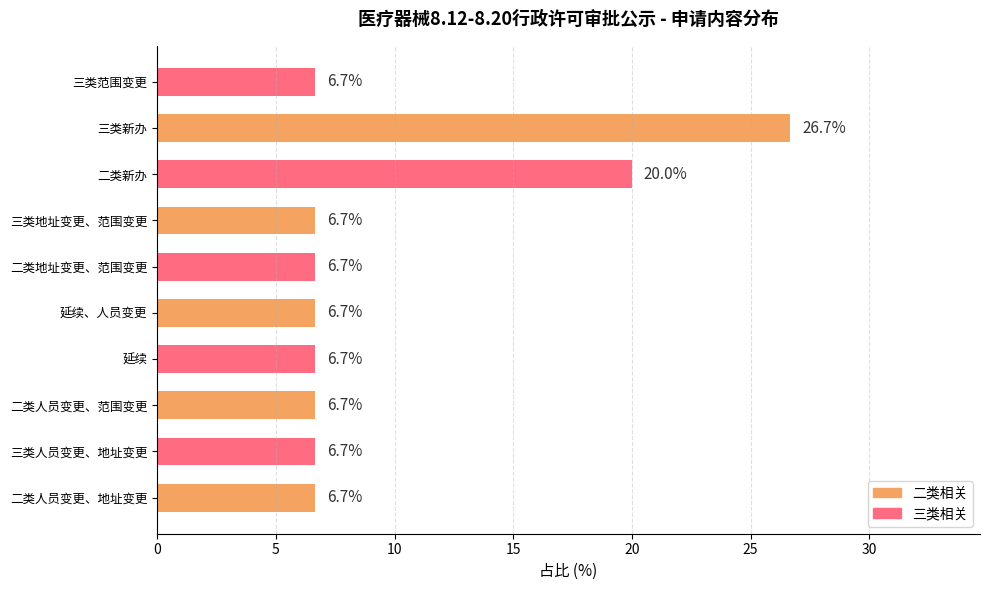

What is the ratio of the value at 二类人员变更、范围变更 to the value at 延续、人员变更?

1.0